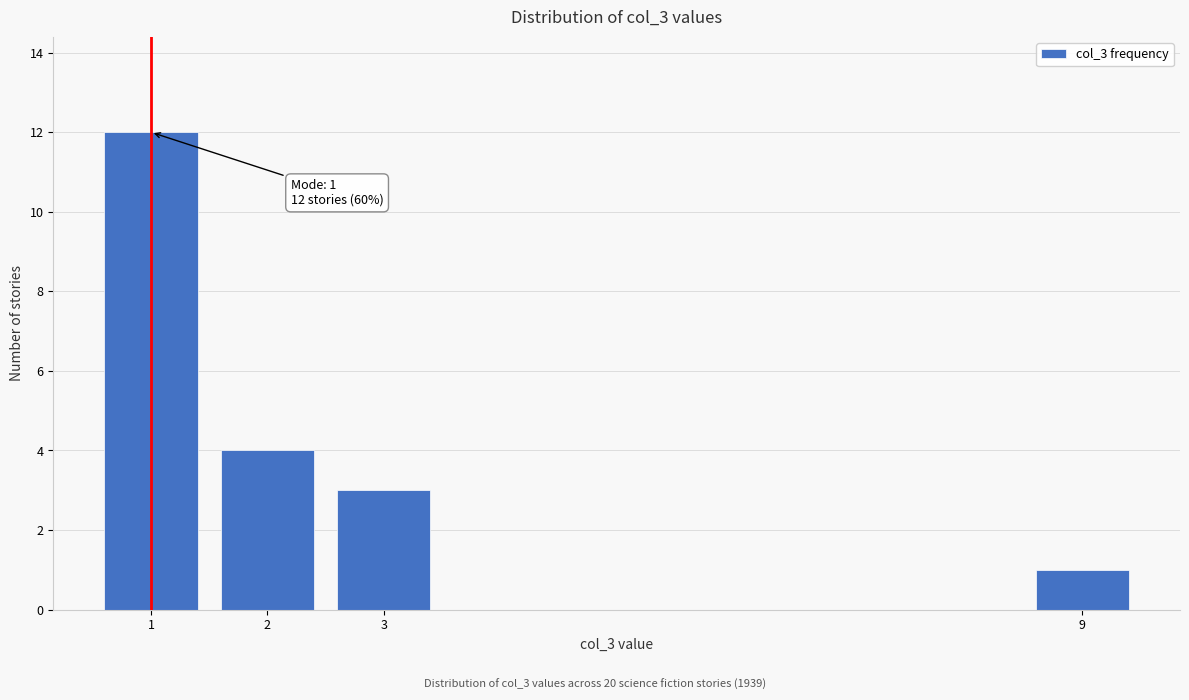

Reading left to right, what are all the values shown in this chart?

1=12	2=4	3=3	9=1